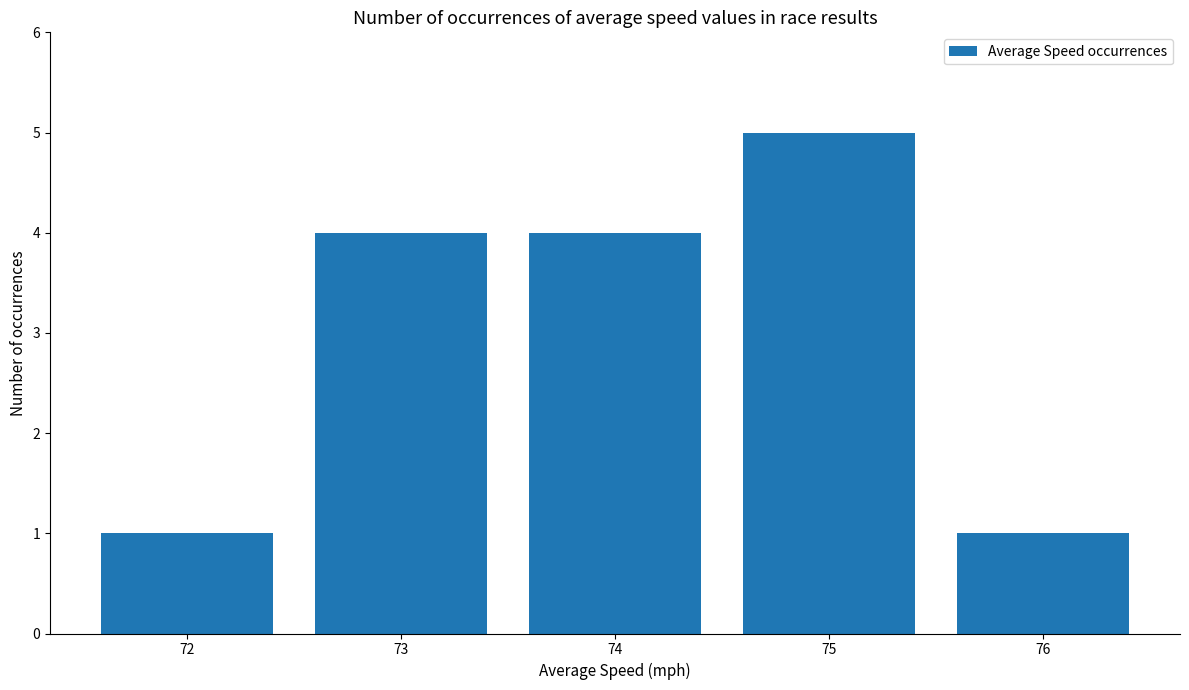

What is the minimum value shown in the chart?

1